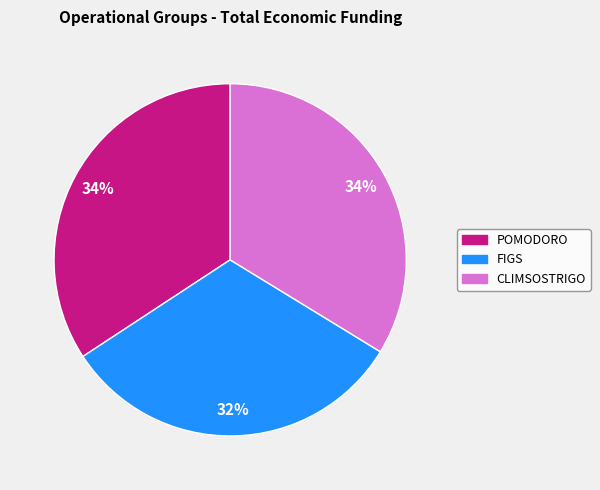

Is there any slice that represents more than half of the pie?

No